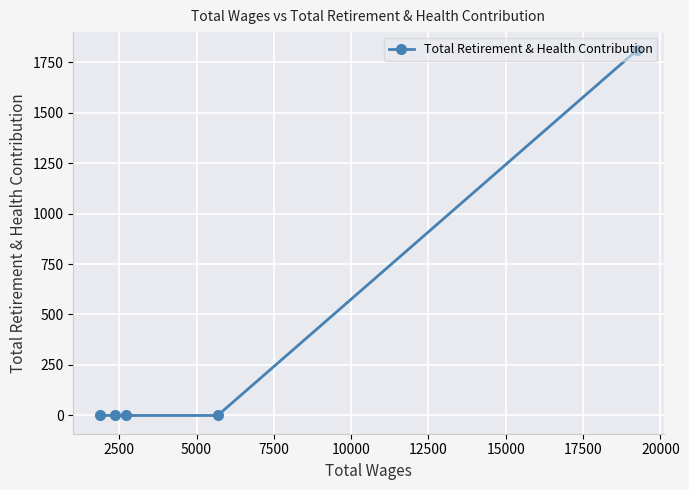

What is the average value?

362